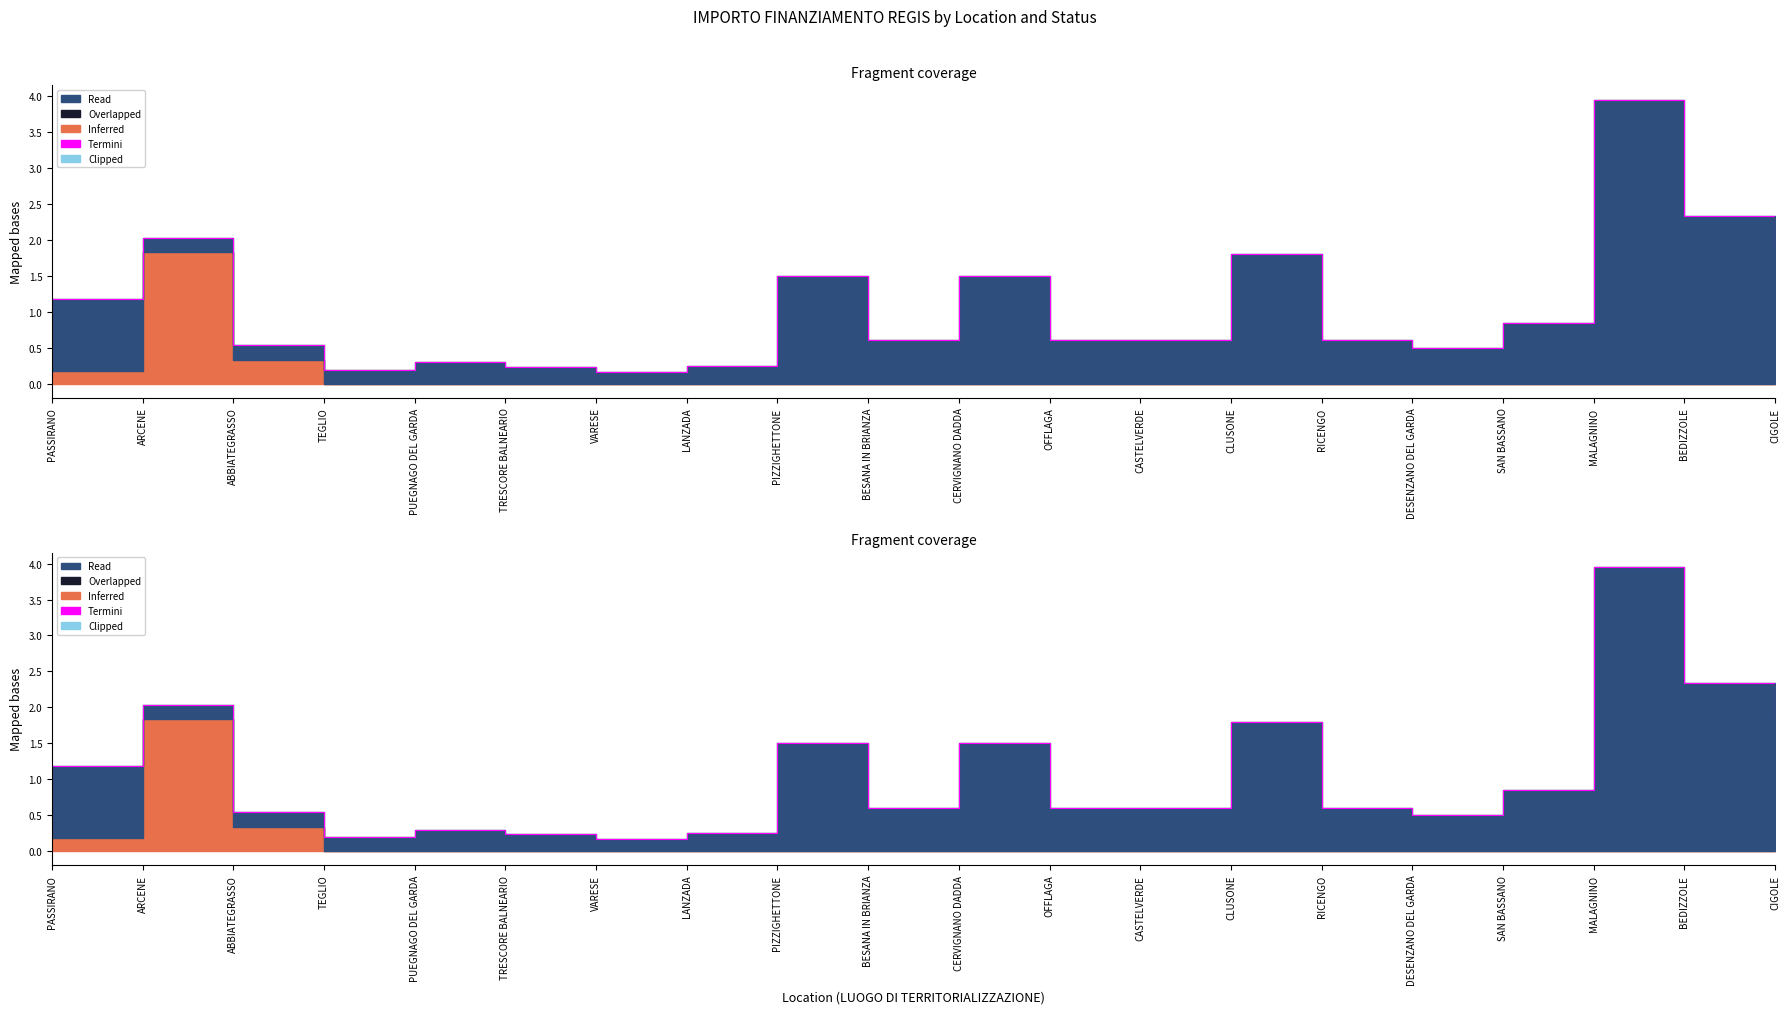

Reading left to right, what are all the values shown in this chart?

1.2	2.0	0.5	0.2	0.3	0.2	0.2	0.2	1.5	0.6	1.5	0.6	0.6	1.8	0.6	0.5	0.8	4.0	2.3	1.9